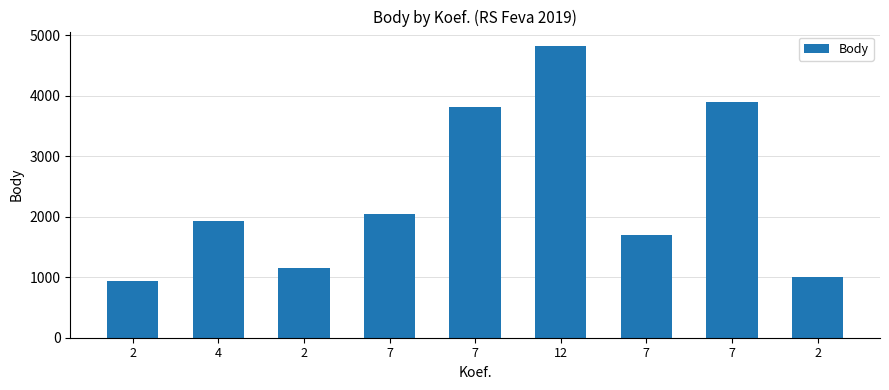

Are the bars grouped side by side (vs. stacked)?

No